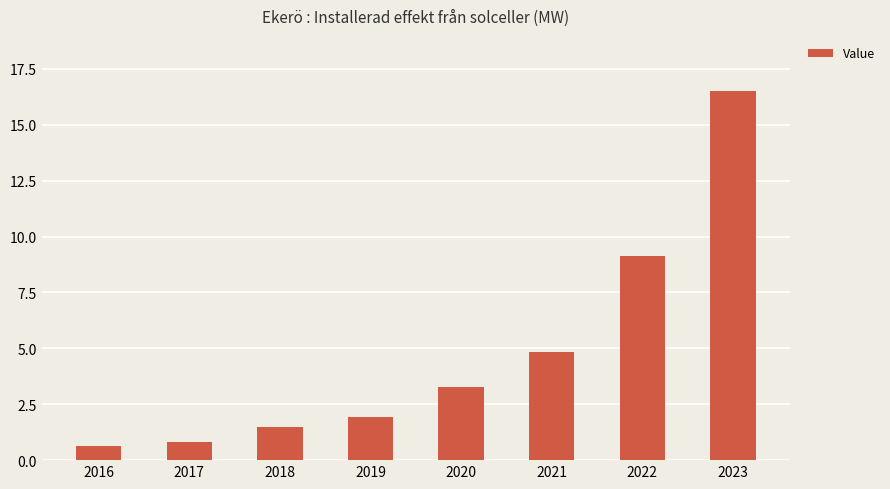

What is the minimum value shown in the chart?

0.6